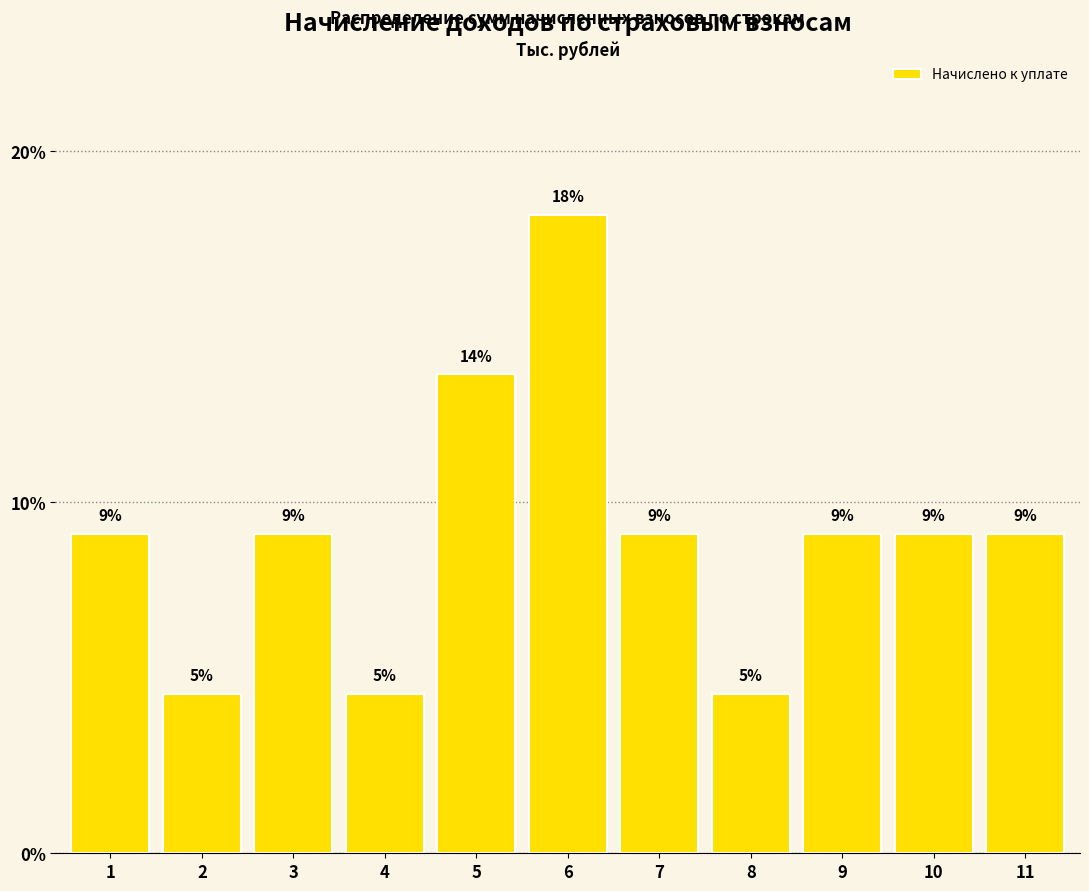

How many bars are there in total?

11